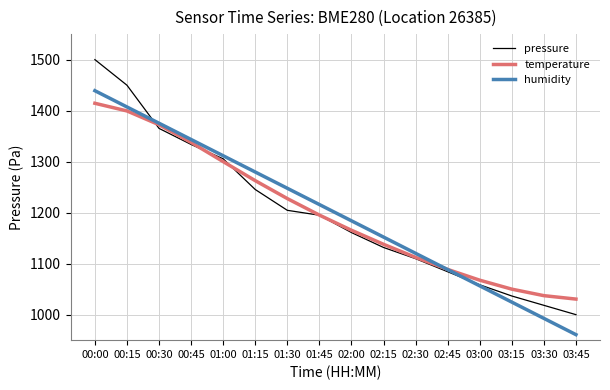

What are all the series names shown in the legend?

pressure, temperature, humidity